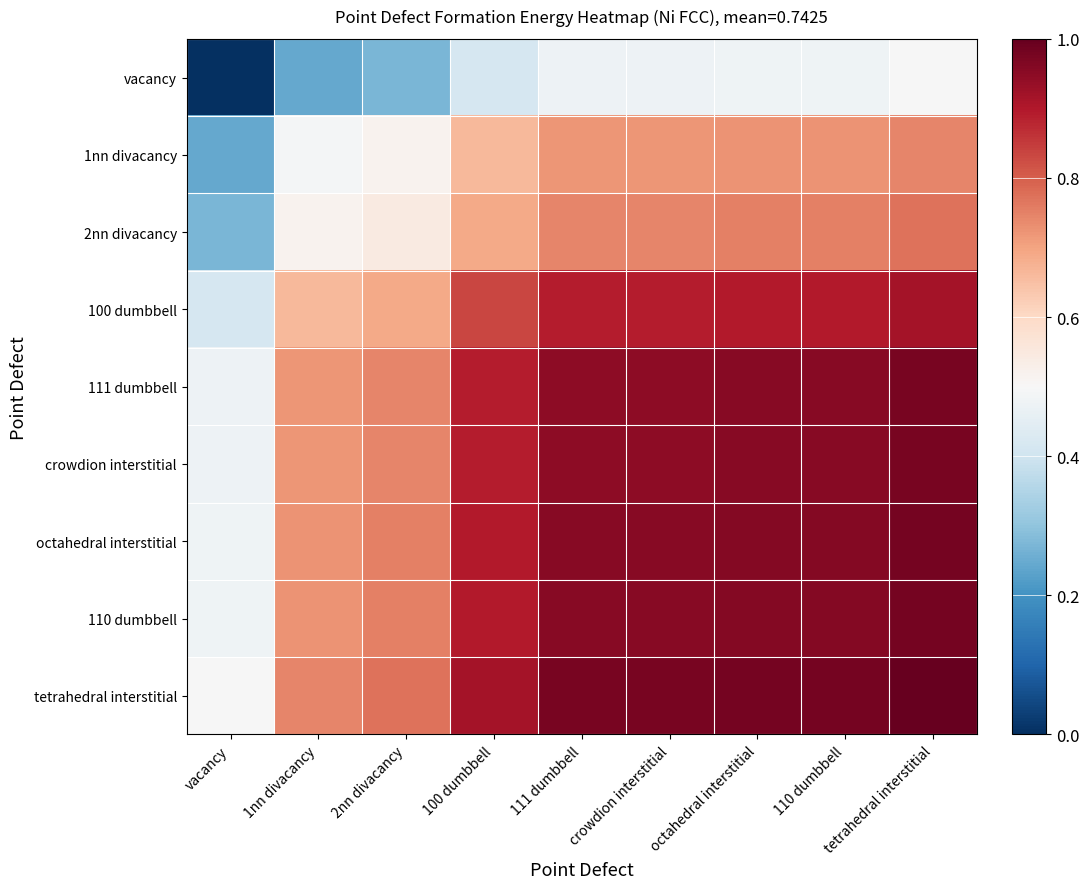

Reading left to right, extract all data points from this chart.

vacancy: vacancy=0.0	1nn divacancy=0.2	2nn divacancy=0.3	100 dumbbell=0.4	111 dumbbell=0.5	crowdion interstitial=0.5	octahedral interstitial=0.5	110 dumbbell=0.5	tetrahedral interstitial=0.5
1nn divacancy: vacancy=0.2	1nn divacancy=0.5	2nn divacancy=0.5	100 dumbbell=0.7	111 dumbbell=0.7	crowdion interstitial=0.7	octahedral interstitial=0.7	110 dumbbell=0.7	tetrahedral interstitial=0.7
2nn divacancy: vacancy=0.3	1nn divacancy=0.5	2nn divacancy=0.5	100 dumbbell=0.7	111 dumbbell=0.7	crowdion interstitial=0.7	octahedral interstitial=0.8	110 dumbbell=0.8	tetrahedral interstitial=0.8
100 dumbbell: vacancy=0.4	1nn divacancy=0.7	2nn divacancy=0.7	100 dumbbell=0.8	111 dumbbell=0.9	crowdion interstitial=0.9	octahedral interstitial=0.9	110 dumbbell=0.9	tetrahedral interstitial=0.9
111 dumbbell: vacancy=0.5	1nn divacancy=0.7	2nn divacancy=0.7	100 dumbbell=0.9	111 dumbbell=0.9	crowdion interstitial=0.9	octahedral interstitial=1.0	110 dumbbell=1.0	tetrahedral interstitial=1.0
crowdion interstitial: vacancy=0.5	1nn divacancy=0.7	2nn divacancy=0.7	100 dumbbell=0.9	111 dumbbell=0.9	crowdion interstitial=0.9	octahedral interstitial=1.0	110 dumbbell=1.0	tetrahedral interstitial=1.0
octahedral interstitial: vacancy=0.5	1nn divacancy=0.7	2nn divacancy=0.8	100 dumbbell=0.9	111 dumbbell=1.0	crowdion interstitial=1.0	octahedral interstitial=1.0	110 dumbbell=1.0	tetrahedral interstitial=1.0
110 dumbbell: vacancy=0.5	1nn divacancy=0.7	2nn divacancy=0.8	100 dumbbell=0.9	111 dumbbell=1.0	crowdion interstitial=1.0	octahedral interstitial=1.0	110 dumbbell=1.0	tetrahedral interstitial=1.0
tetrahedral interstitial: vacancy=0.5	1nn divacancy=0.7	2nn divacancy=0.8	100 dumbbell=0.9	111 dumbbell=1.0	crowdion interstitial=1.0	octahedral interstitial=1.0	110 dumbbell=1.0	tetrahedral interstitial=1.0